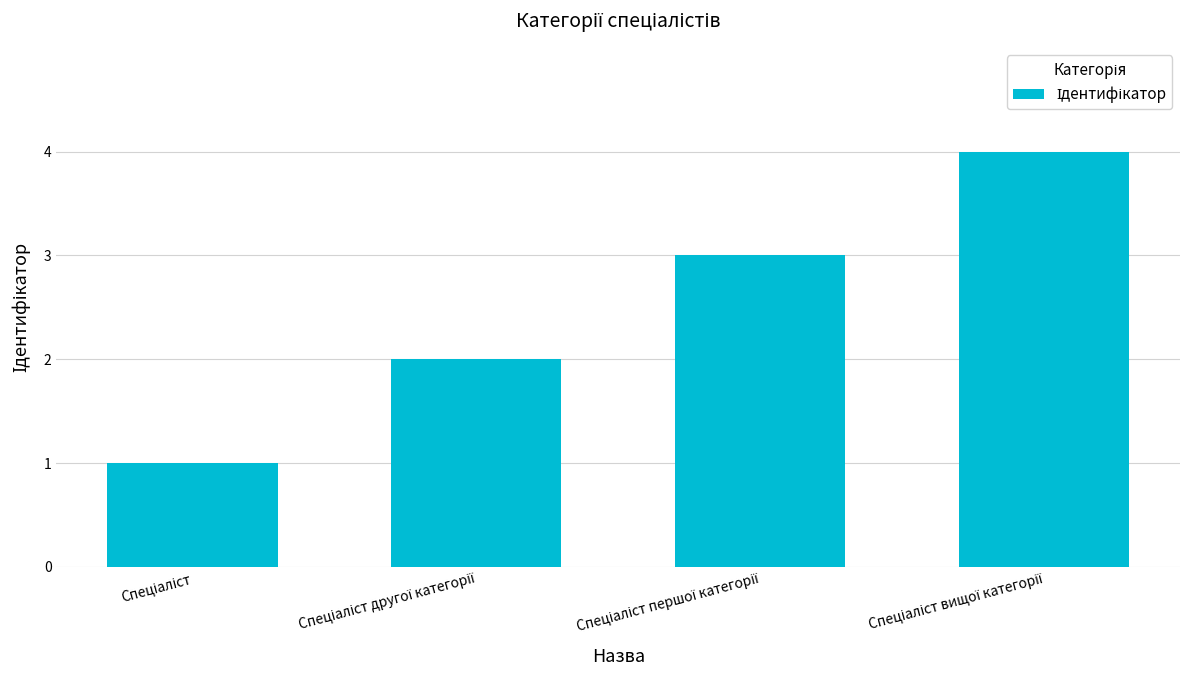

What is the maximum value shown in the chart?

4